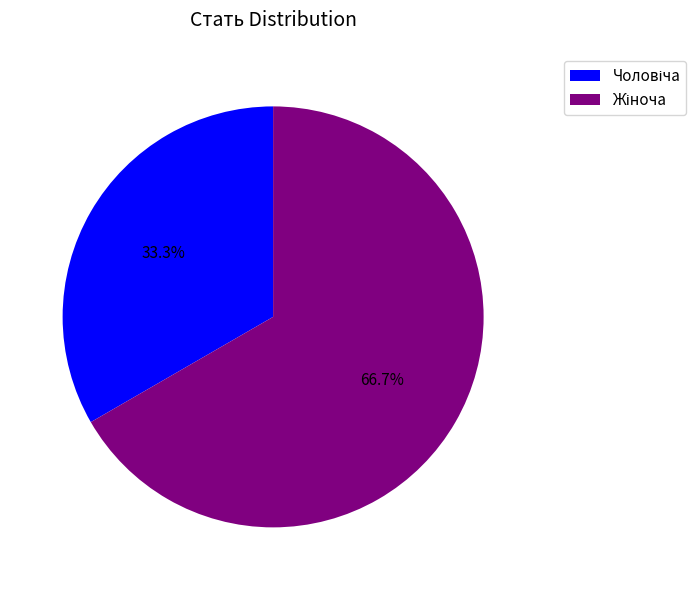

Is there any slice that represents more than half of the pie?

Yes